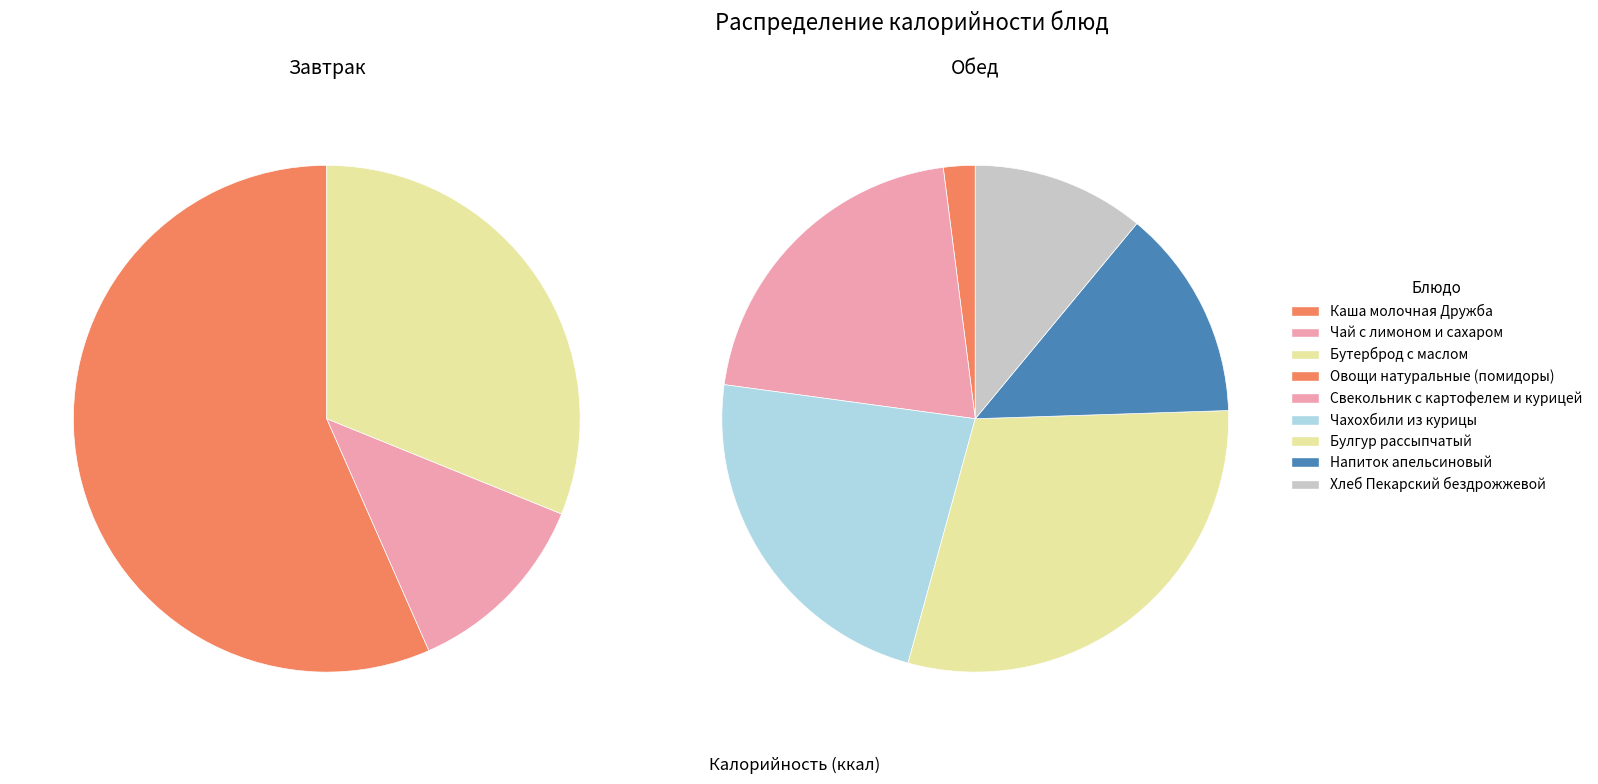

Which category has the biggest portion of the pie?

Каша молочная Дружба